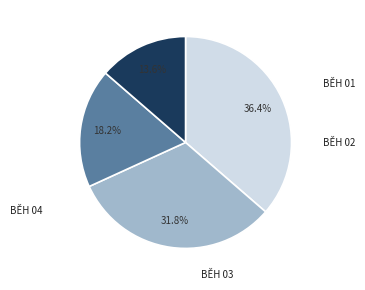

Is there a majority slice in this chart?

No